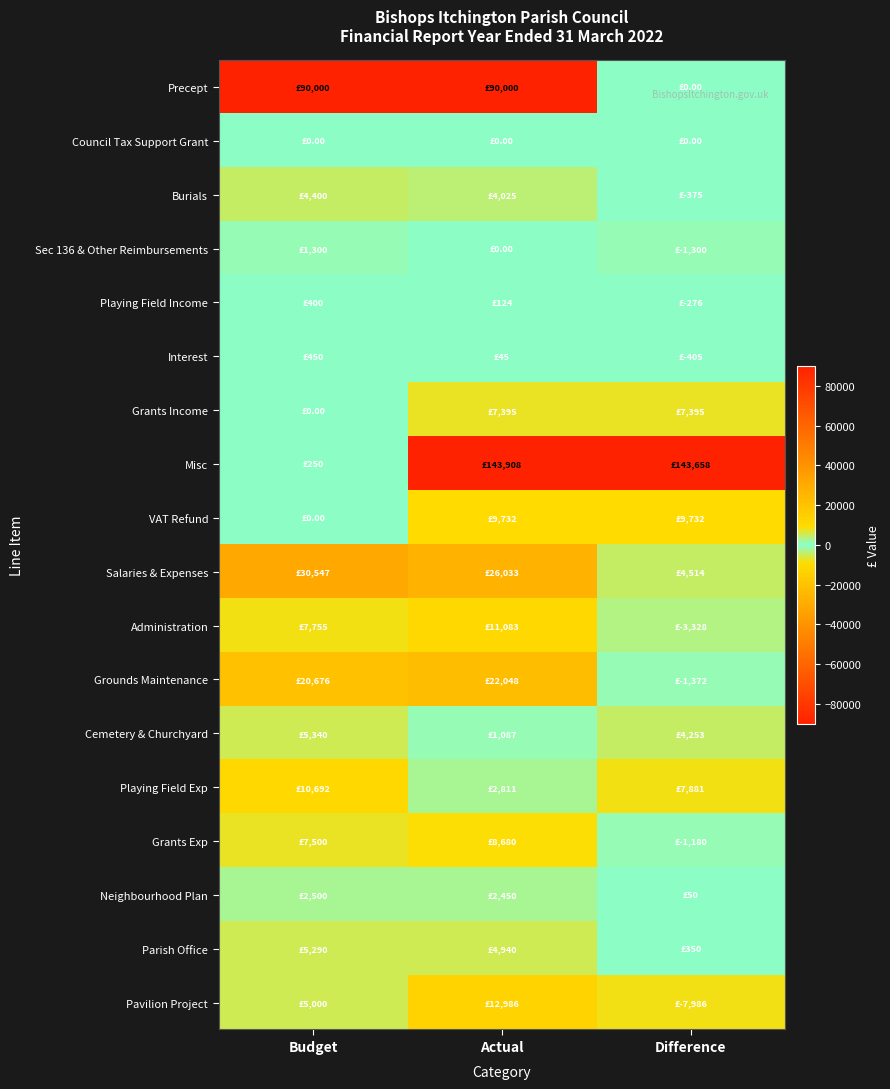

Reading right to left, list all the values displayed in this chart.

Precept: Difference=0.0	Actual=90000.0	Budget=90000.0
Council Tax Support Grant: Difference=0.0	Actual=0.0	Budget=0.0
Burials: Difference=-375.0	Actual=4025.0	Budget=4400.0
Sec 136 & Other Reimbursements: Difference=-1300.0	Actual=0.0	Budget=1300.0
Playing Field Income: Difference=-275.8	Actual=124.2	Budget=400.0
Interest: Difference=-404.6	Actual=45.4	Budget=450.0
Grants Income: Difference=7395.0	Actual=7395.0	Budget=0.0
Misc: Difference=143658.5	Actual=143908.5	Budget=250.0
VAT Refund: Difference=9732.1	Actual=9732.1	Budget=0.0
Salaries & Expenses: Difference=4513.9	Actual=26033.1	Budget=30547.0
Administration: Difference=-3328.1	Actual=11083.1	Budget=7755.0
Grounds Maintenance: Difference=-1371.8	Actual=22047.8	Budget=20676.0
Cemetery & Churchyard: Difference=4252.7	Actual=1087.3	Budget=5340.0
Playing Field Exp: Difference=7880.9	Actual=2811.1	Budget=10692.0
Grants Exp: Difference=-1180.3	Actual=8680.3	Budget=7500.0
Neighbourhood Plan: Difference=50.0	Actual=2450.0	Budget=2500.0
Parish Office: Difference=350.0	Actual=4940.0	Budget=5290.0
Pavilion Project: Difference=-7985.5	Actual=12985.5	Budget=5000.0